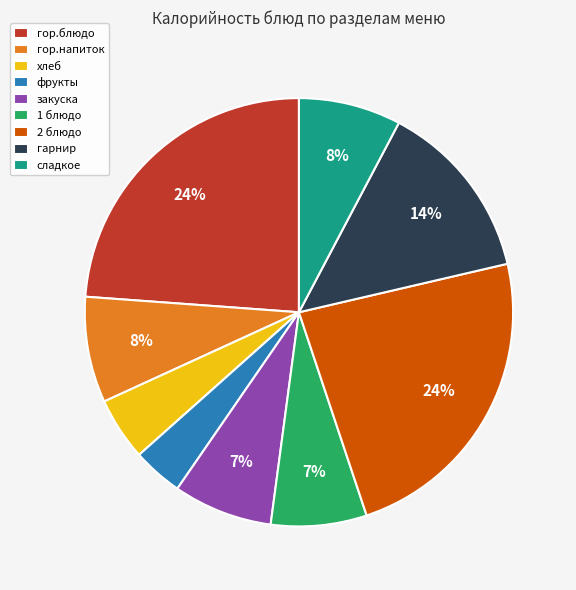

Count the number of slices in the pie.

9